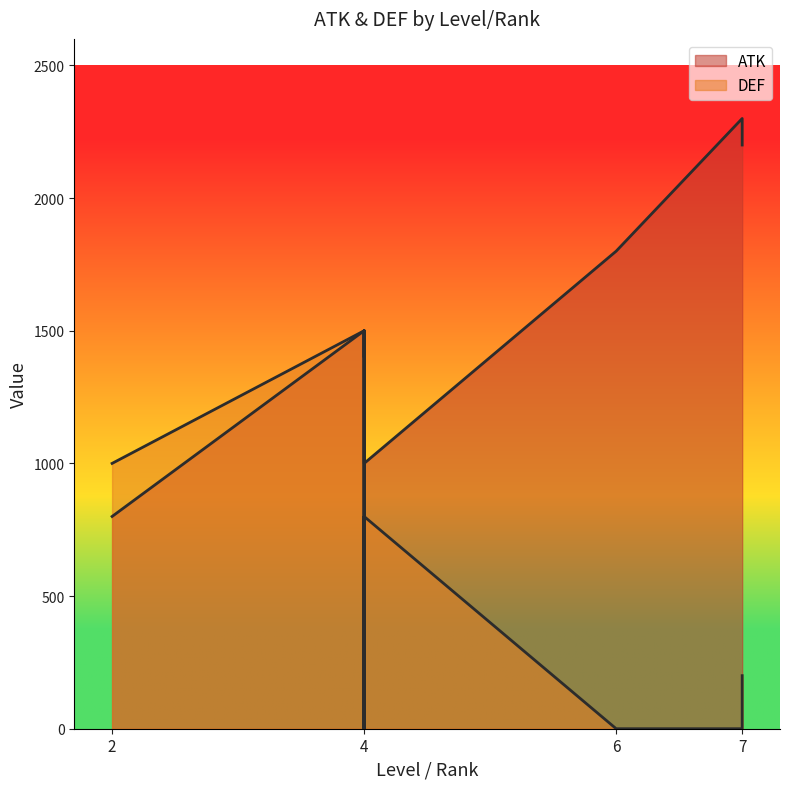

What is the label of the 6th point from the left?

4